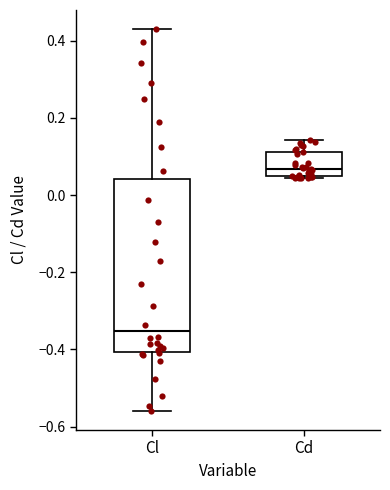

Reading left to right, transcribe this box plot: for each box, give where its median line is, the range the box spans, and where its two whiskers end, as read against the y-axis. The values are not printed on the chart, so give them approximately, as read against the axis.

Cl: median -0.36, box -0.40 to 0.04, whiskers -0.56 to 0.44
Cd: median 0.06, box 0.04 to 0.12, whiskers 0.04 to 0.14